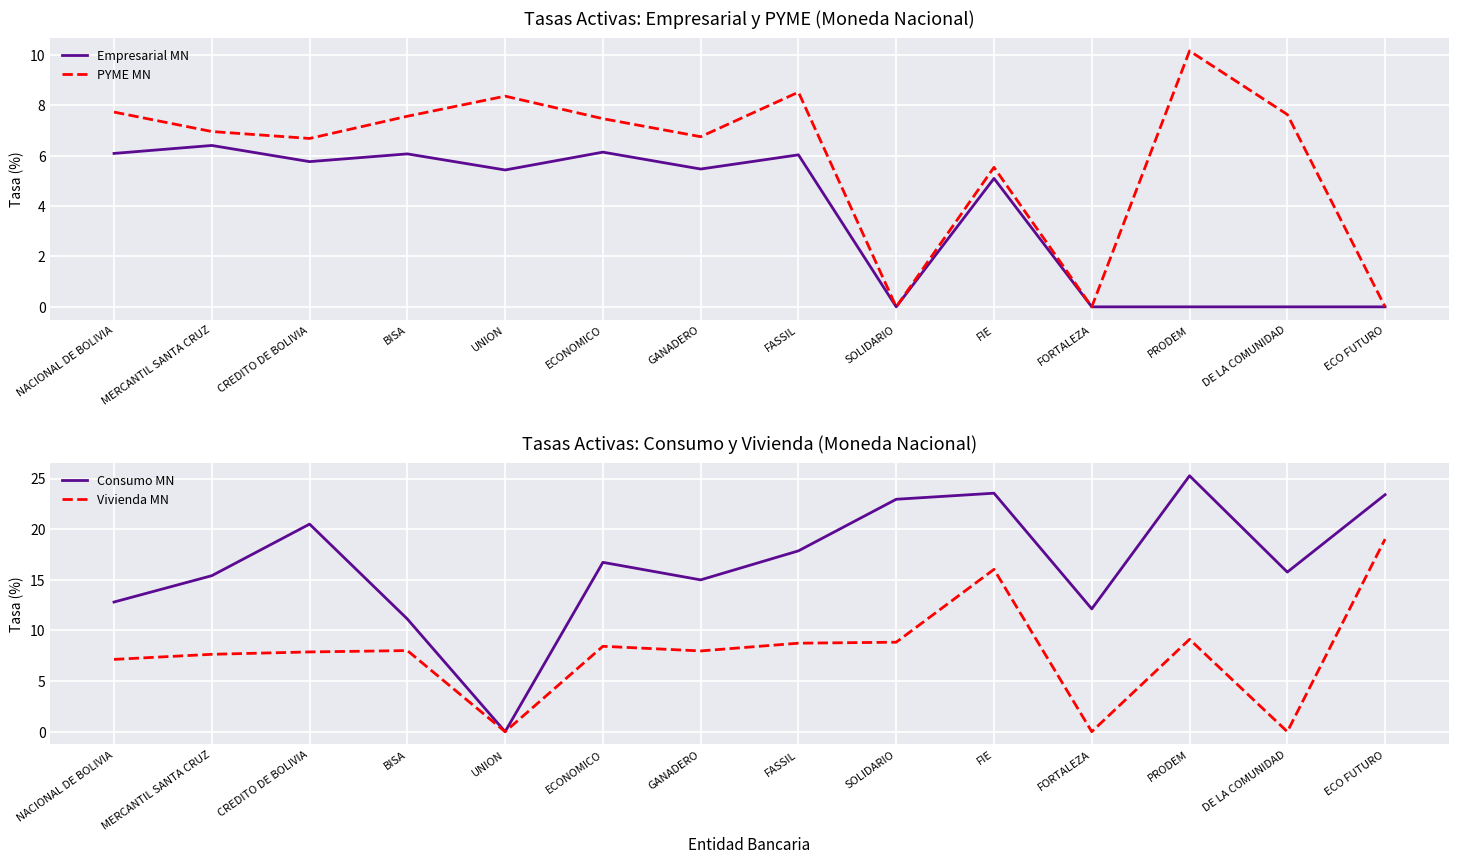

Which series has the largest total across all categories?

Consumo MN